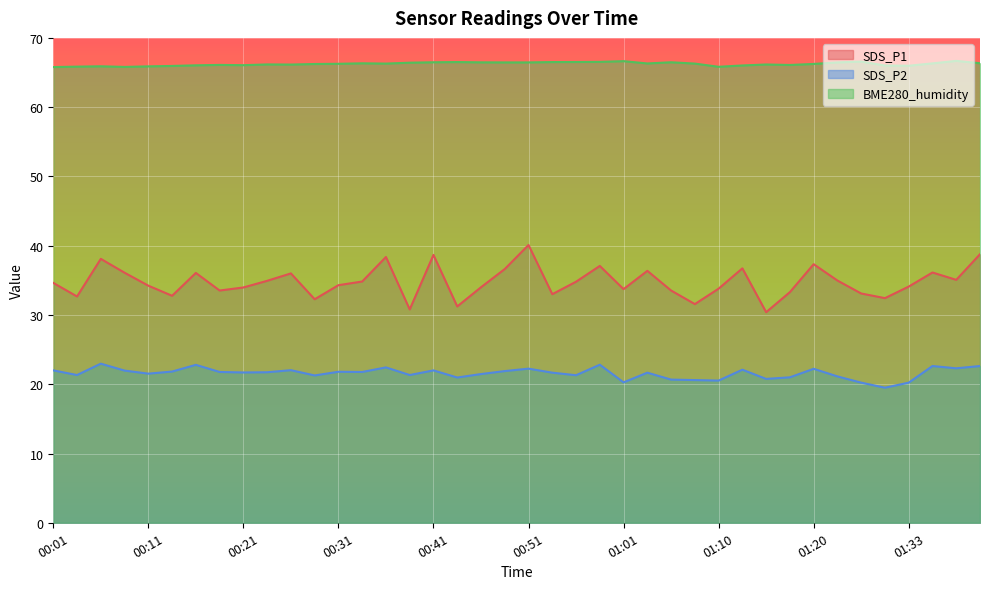

True or false: BME280_humidity and SDS_P1 cross at least once.

False